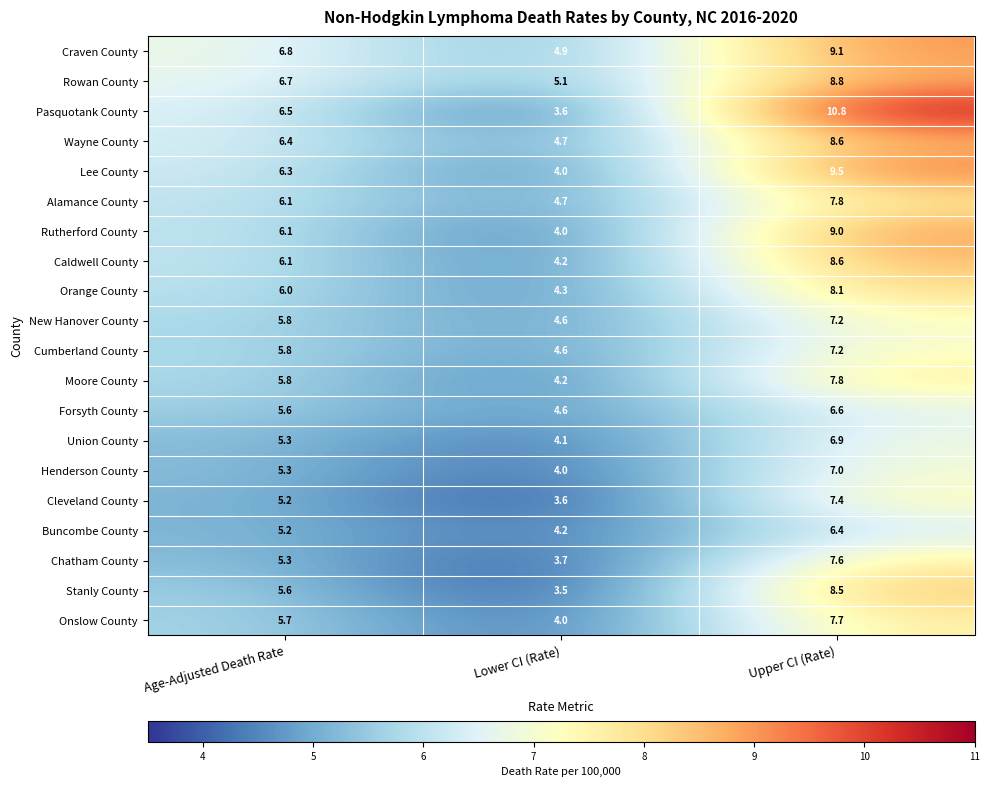

What is the average value of the New Hanover County series?

5.9